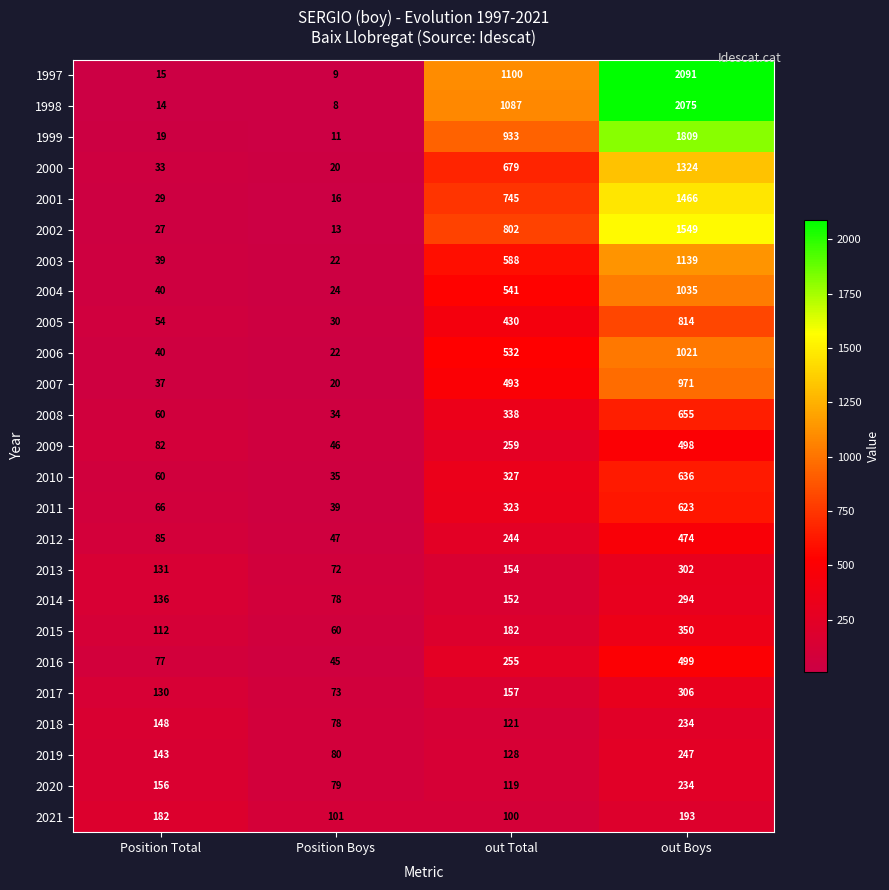

How many categories are shown in the chart?

4